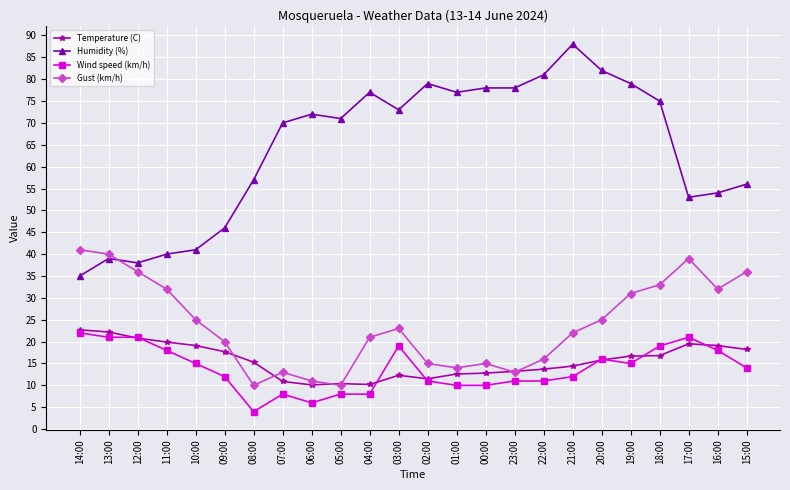

Is the value of Wind speed (km/h) at 02:00 greater than the value of Humidity (%) at 22:00?

No